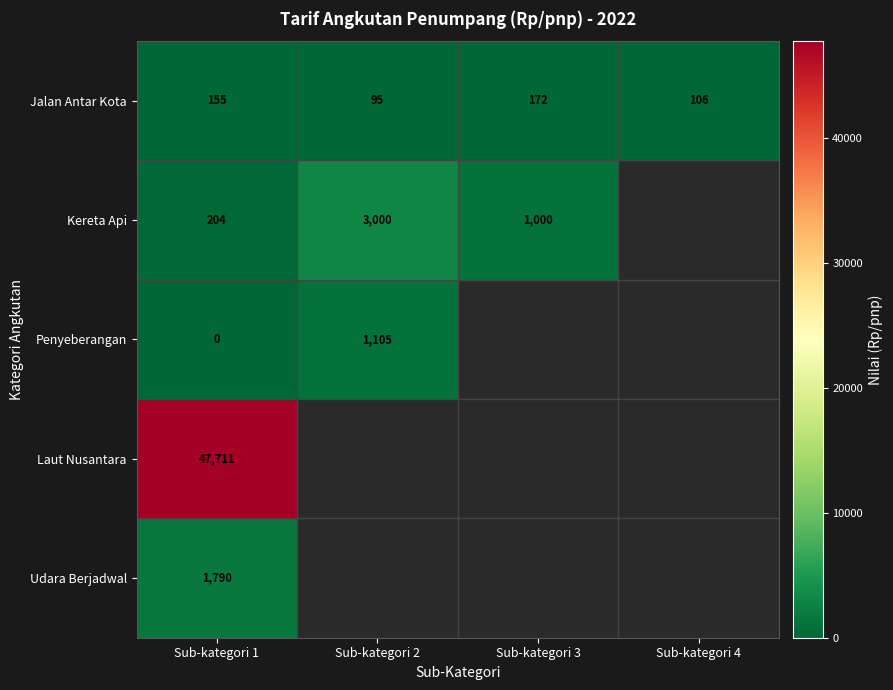

What is the minimum value for Jalan Antar Kota?

95